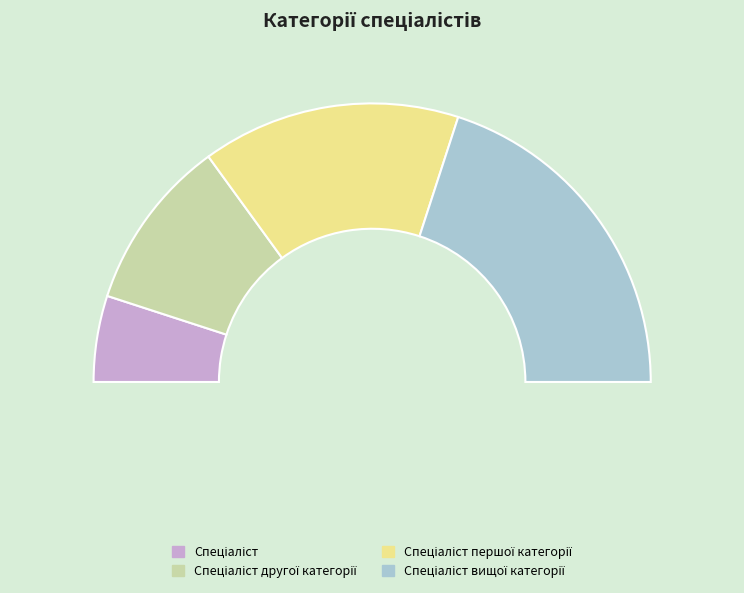

What percentage do Спеціаліст вищої категорії and Спеціаліст другої категорії together represent?

60.0%